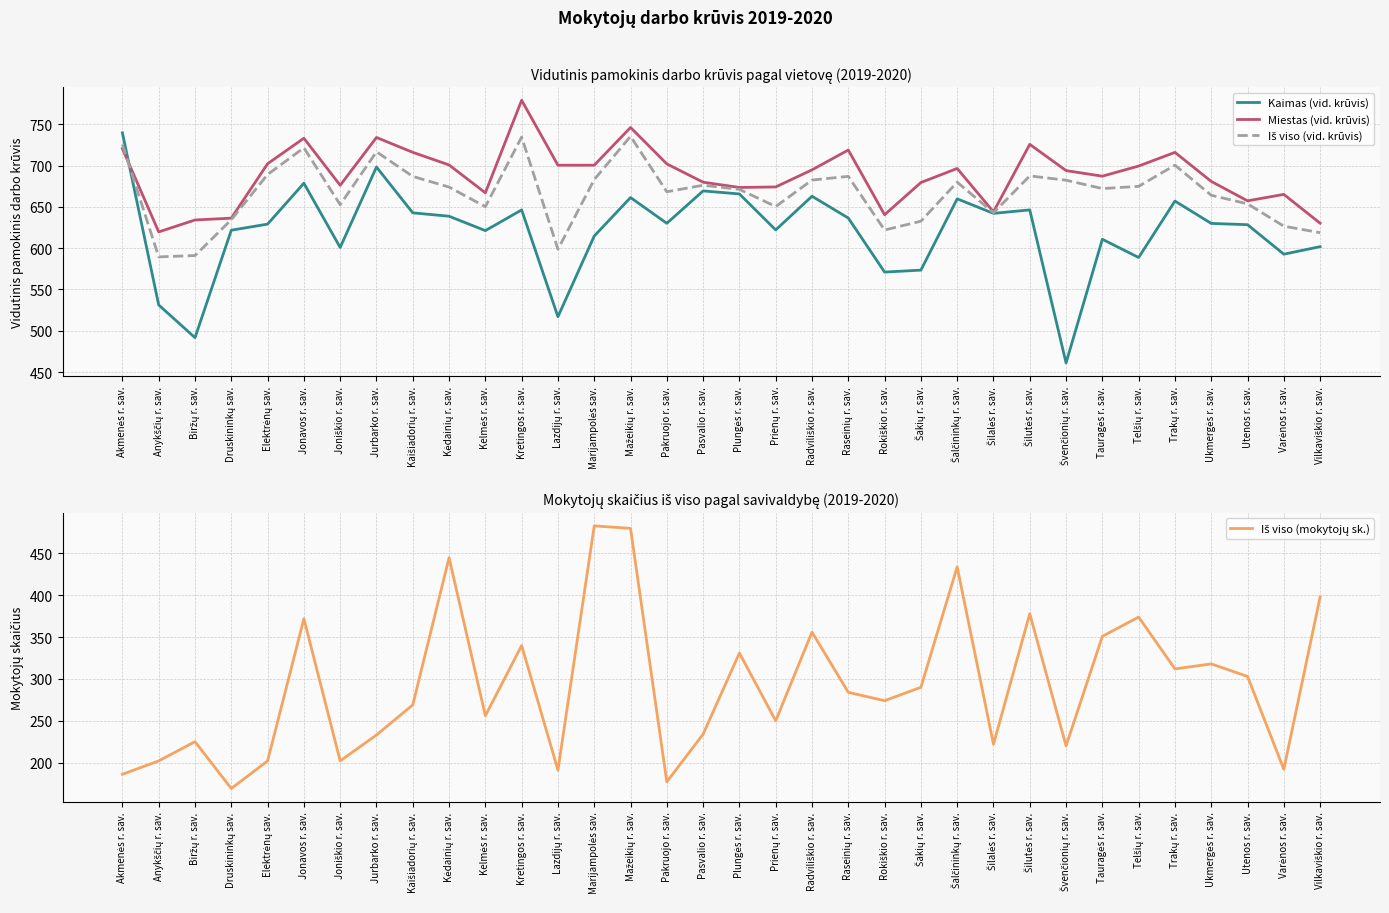

Does the chart have visible grid lines?

Yes